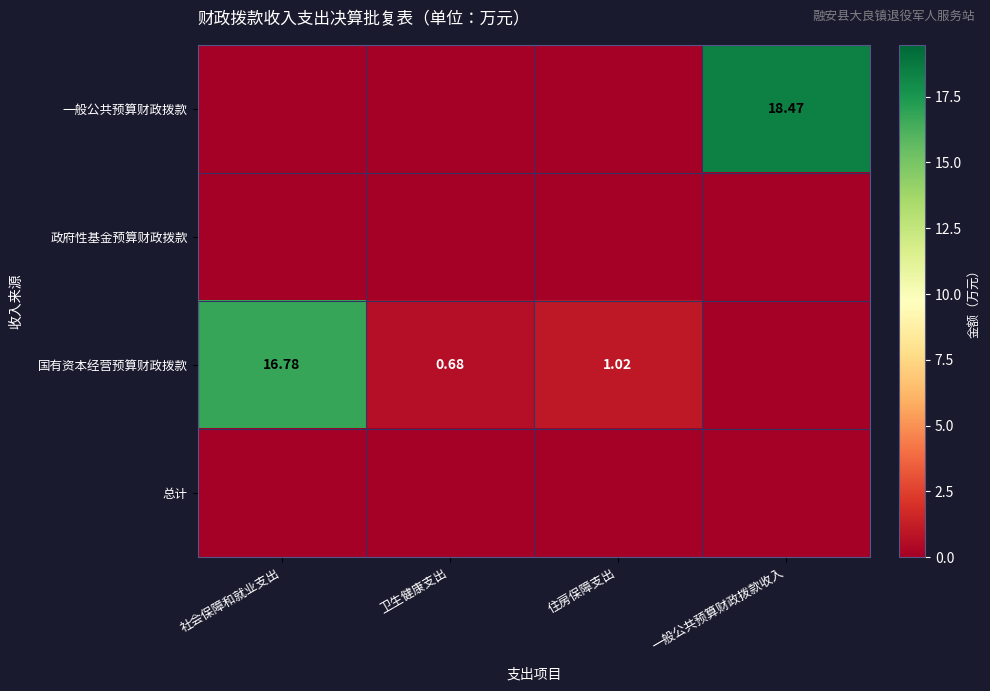

The value of 国有资本经营预算财政拨款 at 一般公共预算财政拨款收入 is 7.3. True or false?

False